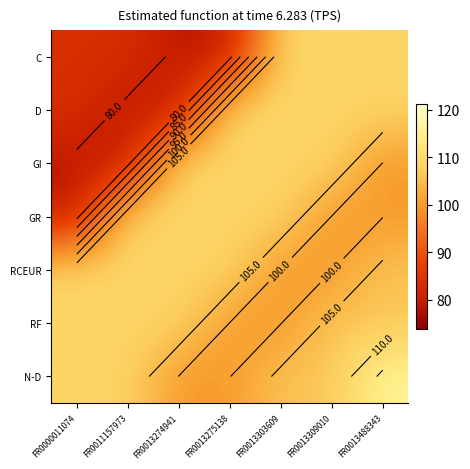

At which category is the sum across all series the highest?

FR0013488343